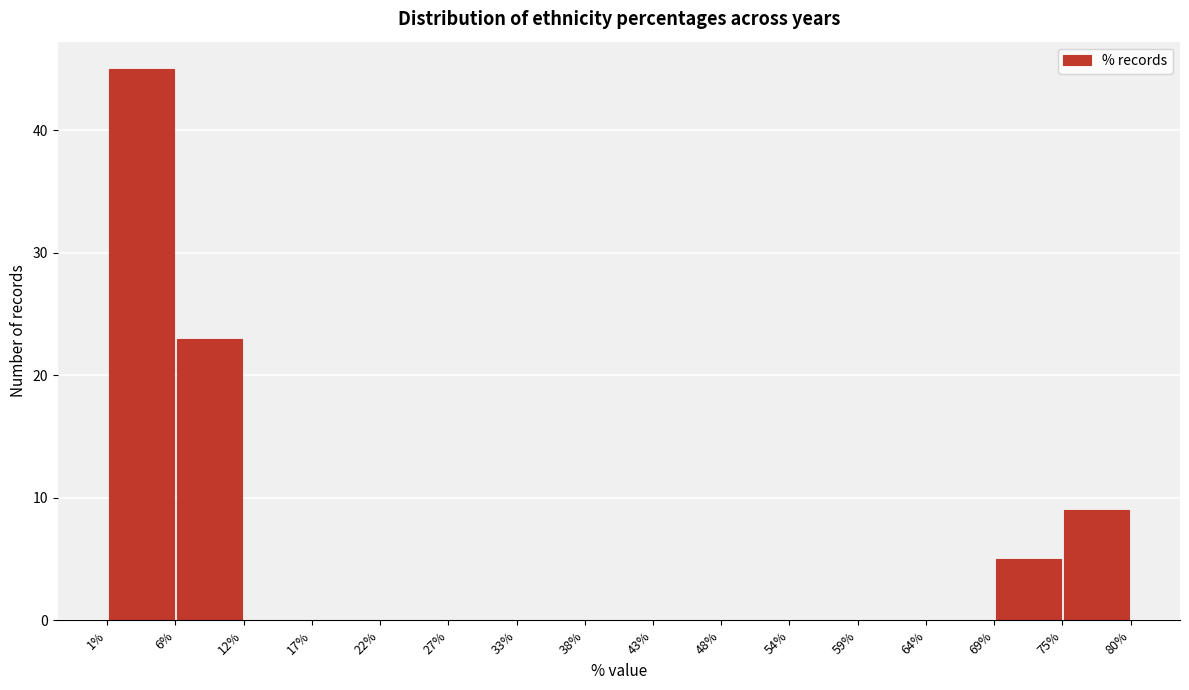

Reading left to right, list every bar in this chart as the range it spans on the x-axis followed by its height. The values are not printed on the chart, so give them approximately, as read against the axis.

1% to 6%: 45
6% to 12%: 23
12% to 17%: 0
17% to 22%: 0
22% to 27%: 0
27% to 33%: 0
33% to 38%: 0
38% to 43%: 0
43% to 48%: 0
48% to 54%: 0
54% to 59%: 0
59% to 64%: 0
64% to 69%: 0
69% to 75%: 5
75% to 80%: 9